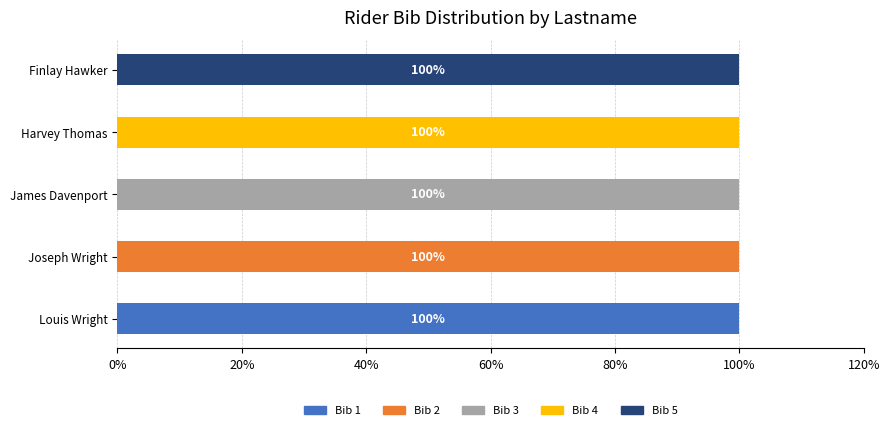

The Bib 1 series shows 26 at Louis Wright. True or false?

False